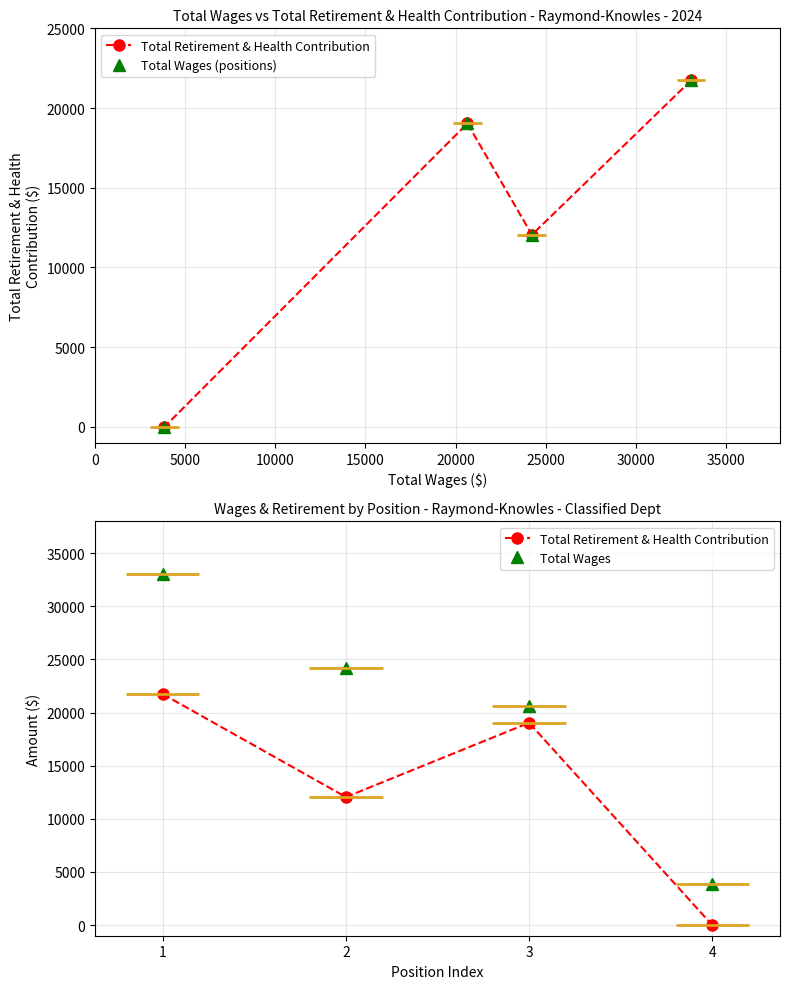

True or false: Total Retirement & Health Contribution and Total Wages cross at least once.

False